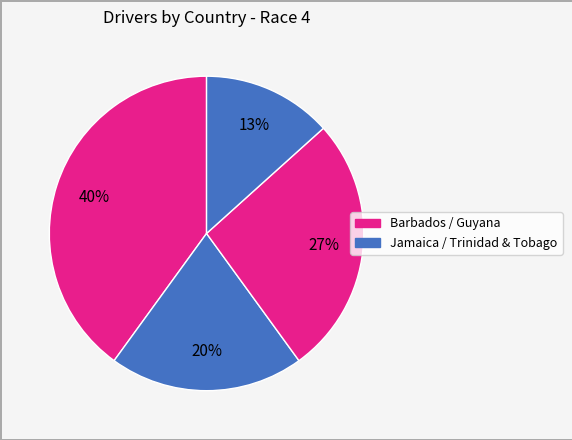

How many segments does this pie chart have?

4